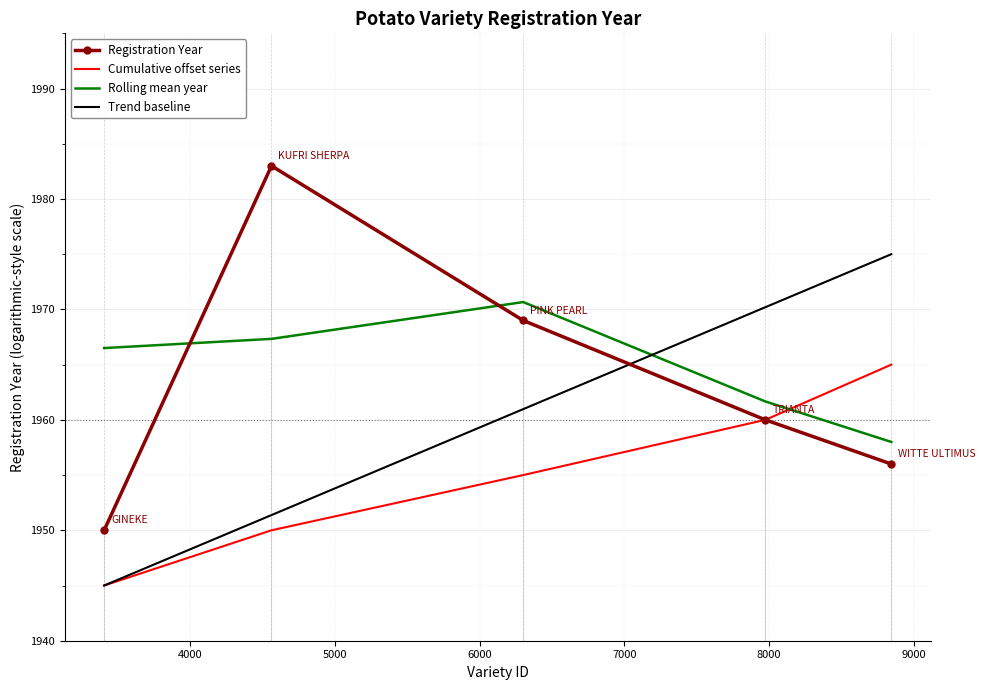

What value does the data have at GINEKE?

1950